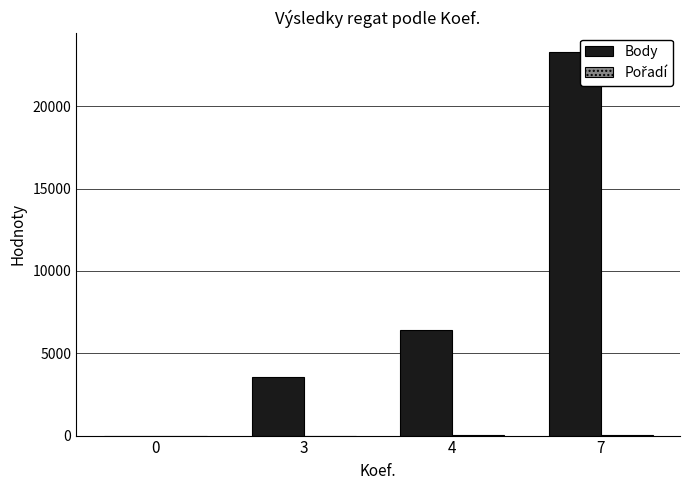

Reading left to right, transcribe all the data shown in this chart.

Body: 0	3541	6397	23309
Pořadí: 0	1	6	39